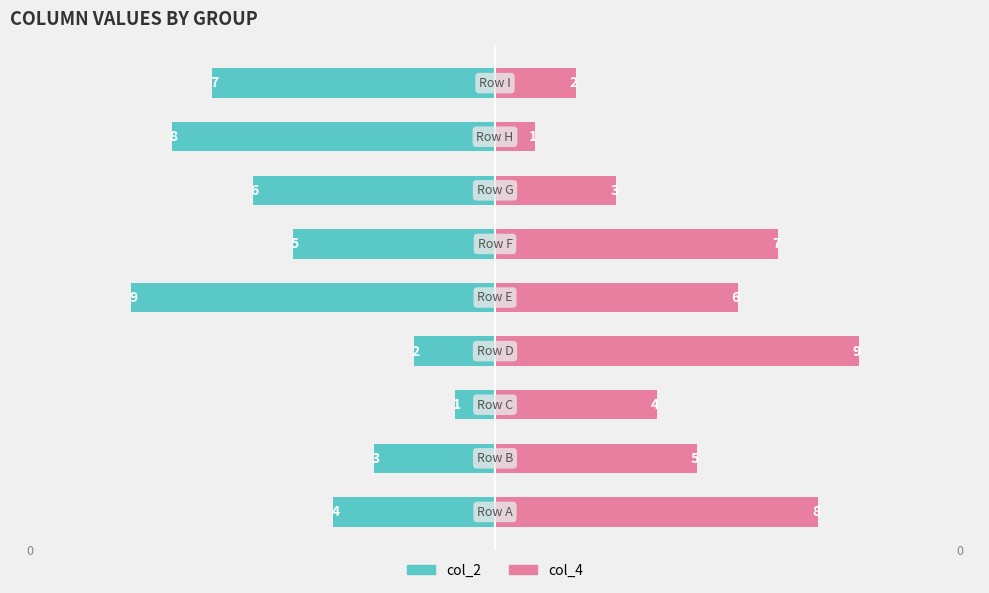

Reading left to right, what are all the values shown in this chart?

col_2: -4	-3	-1	-2	-9	-5	-6	-8	-7
col_4: 8	5	4	9	6	7	3	1	2